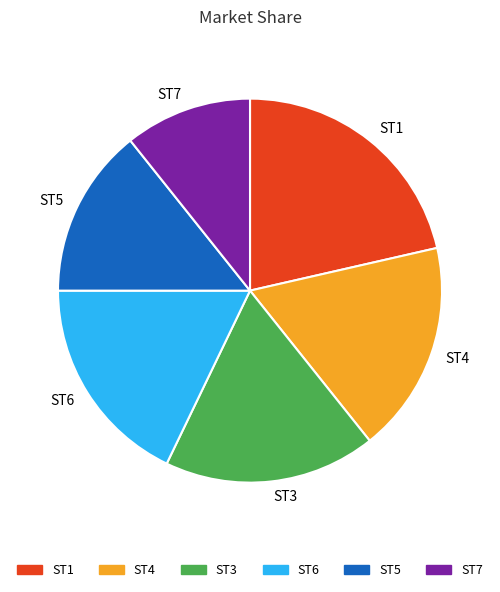

Is it true that ST5 is 14% of the pie?

True